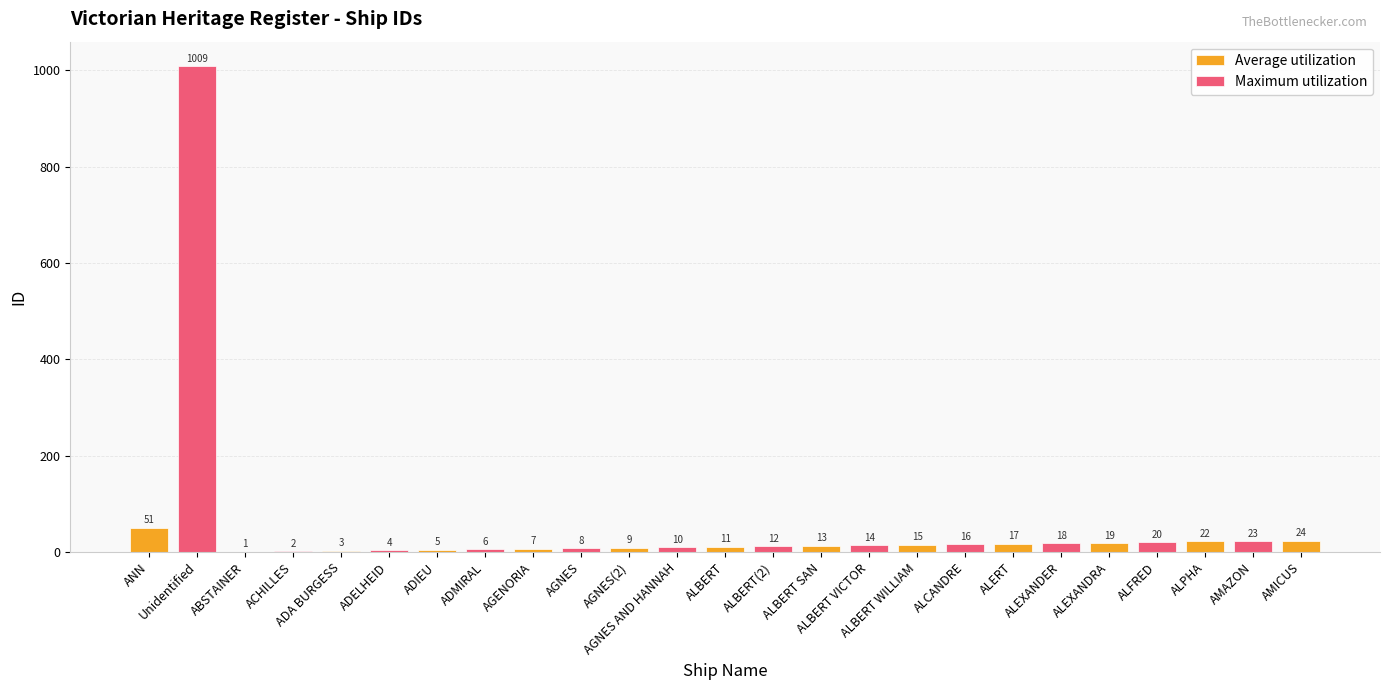

Rank the categories by value from lowest to highest.

ABSTAINER, ACHILLES, ADA BURGESS, ADELHEID, ADIEU, ADMIRAL, AGENORIA, AGNES, AGNES(2), AGNES AND HANNAH, ALBERT, ALBERT(2), ALBERT SAN, ALBERT VICTOR, ALBERT WILLIAM, ALCANDRE, ALERT, ALEXANDER, ALEXANDRA, ALFRED, ALPHA, AMAZON, AMICUS, ANN, Unidentified